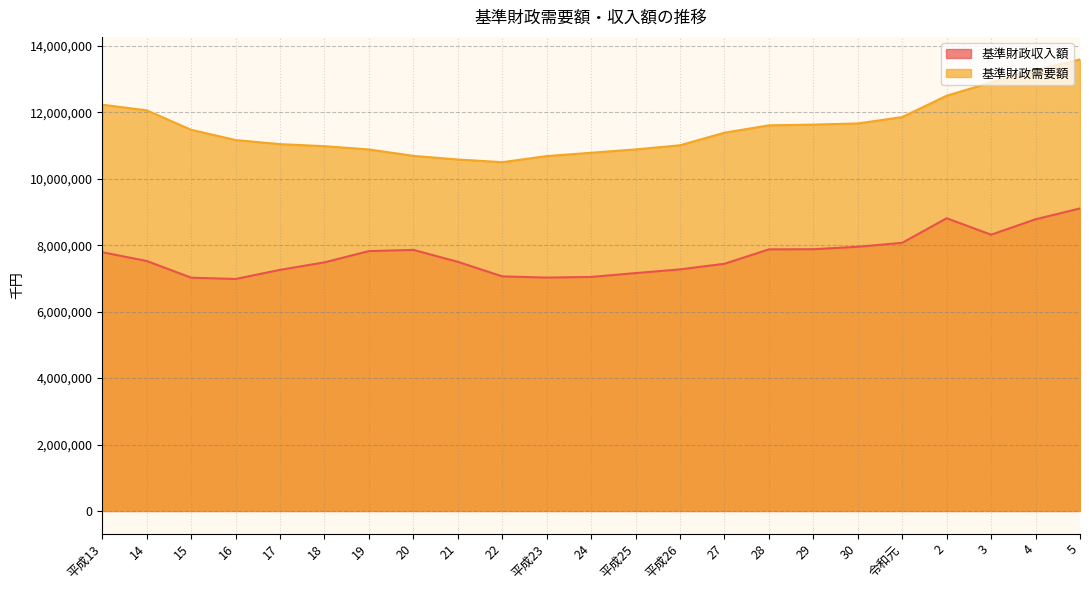

How many data points in 基準財政収入額 are above 7527690?

11